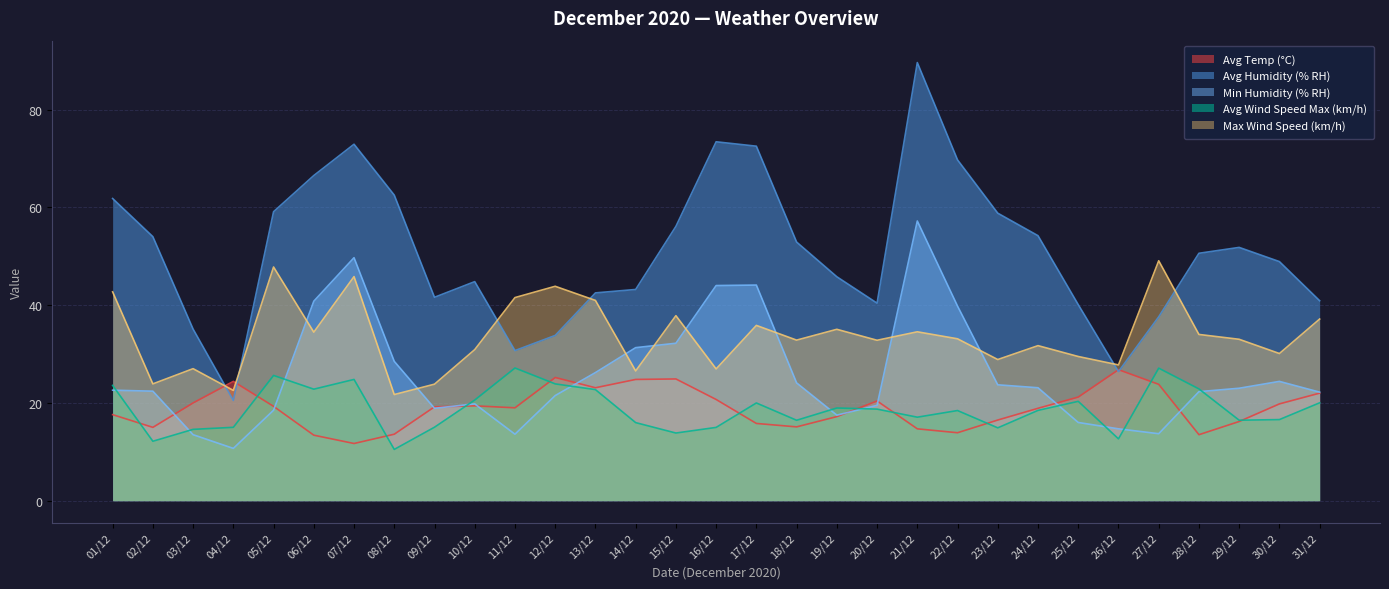

The value of Max Wind Speed (km/h) at 02/12 is 4.8. True or false?

False